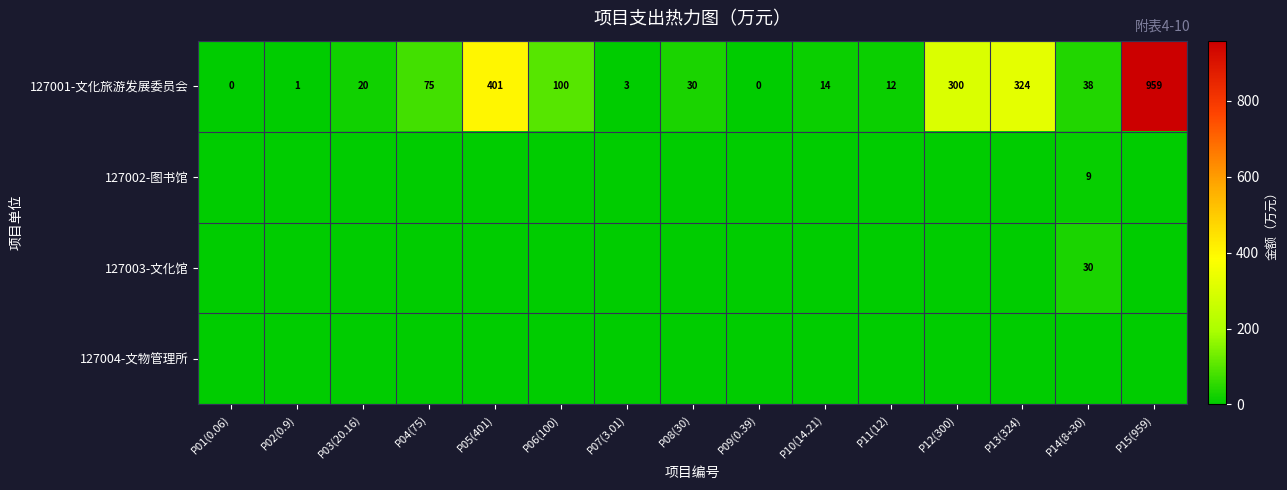

Count the number of data series in this chart.

4